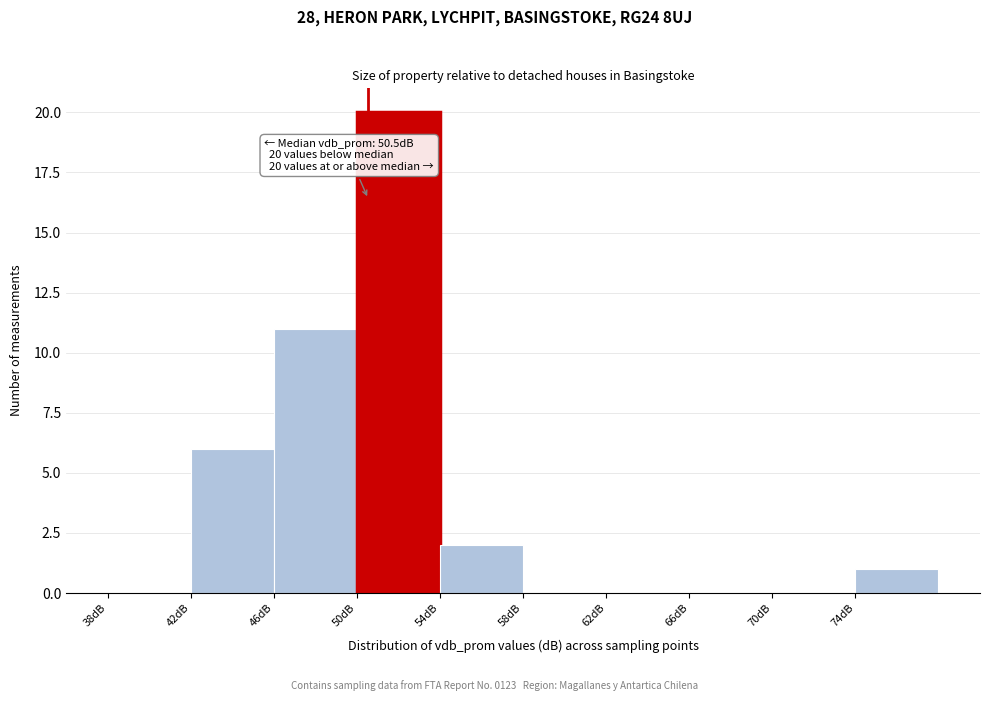

Over which range of the x-axis is the bar tallest?

50 to 54